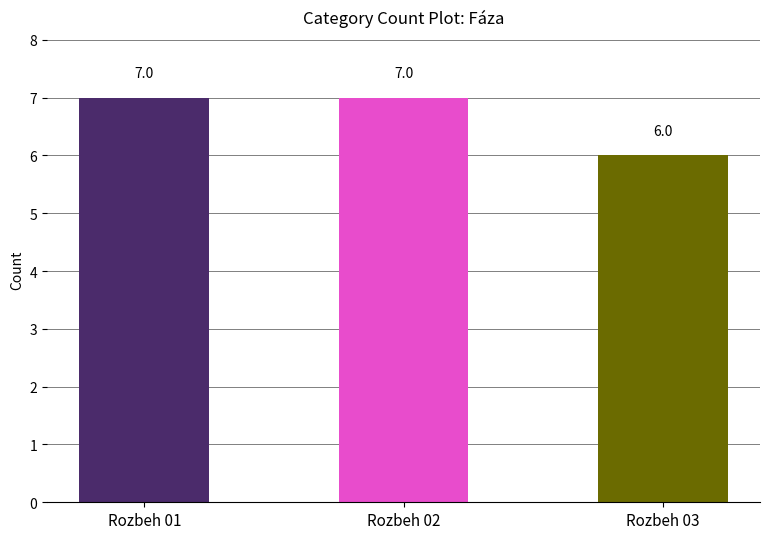

What value does the data have at Rozbeh 01?

7